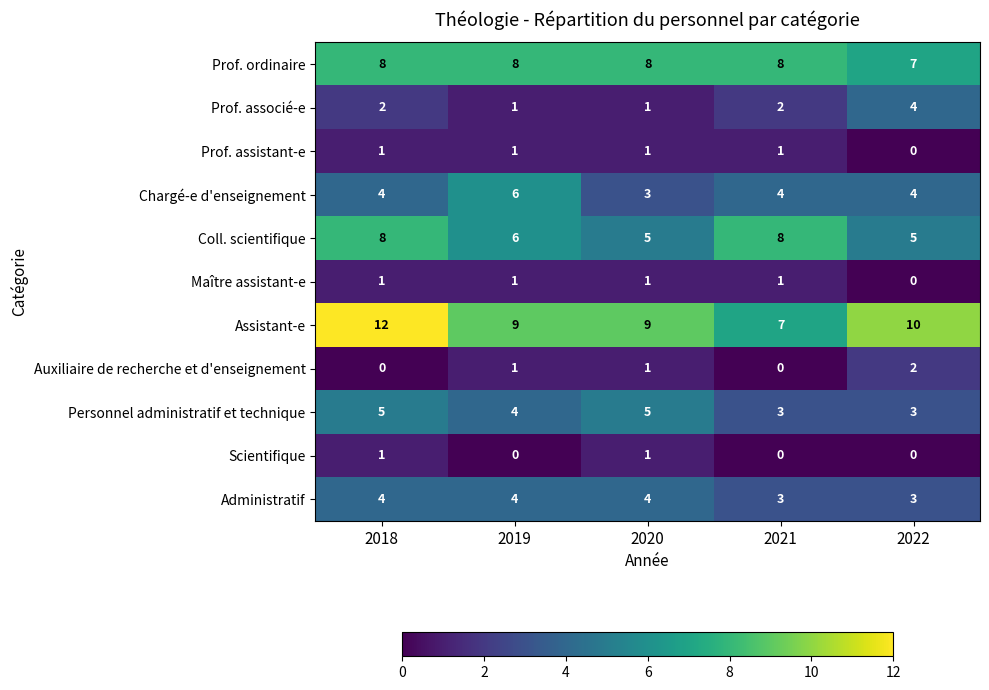

How many data points does each series have?

5